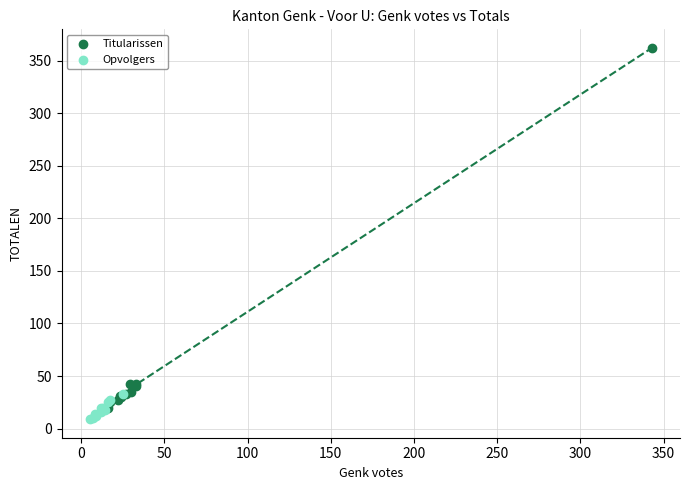

Which series has the largest Y range (max minus min)?

Titularissen